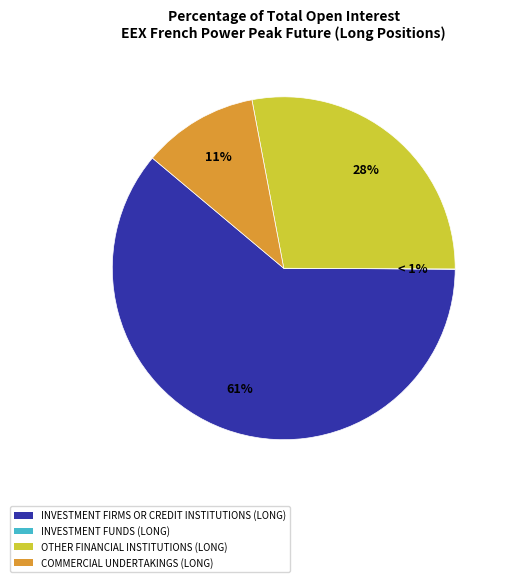

Is the sum of Commercial Undertakings (Long) and Other Financial Institutions (Long) greater than half?

No